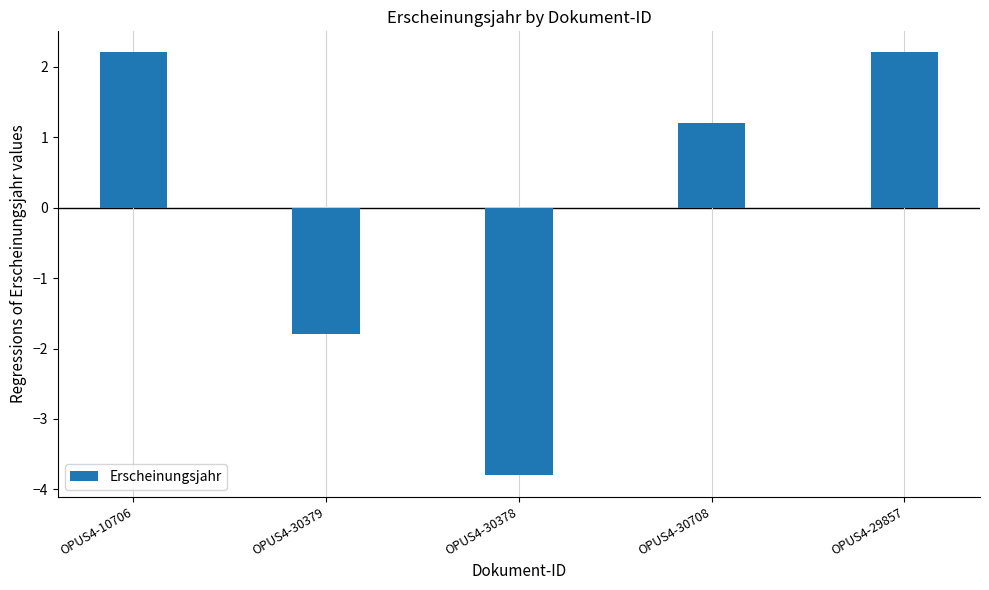

What is the label of the 5th bar from the left?

OPUS4-29857